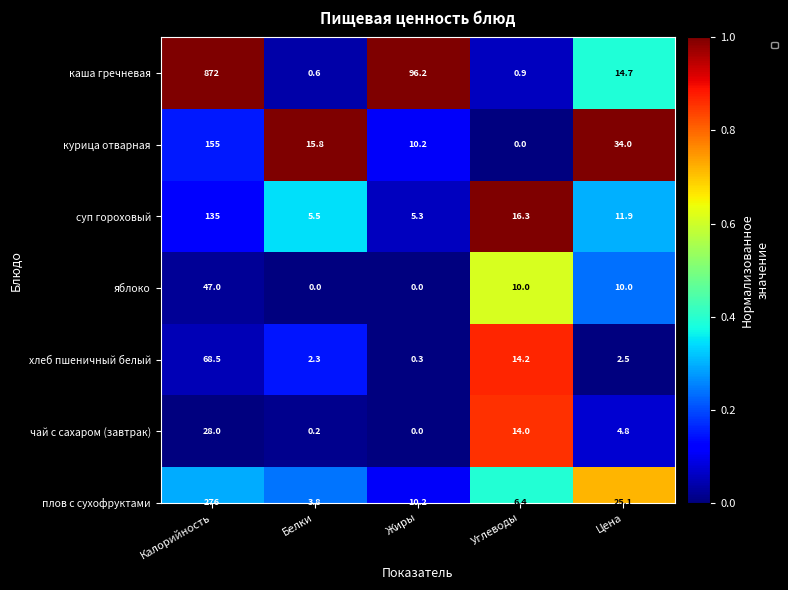

What is the ratio of the value at Цена to the value at Калорийность?

0.4